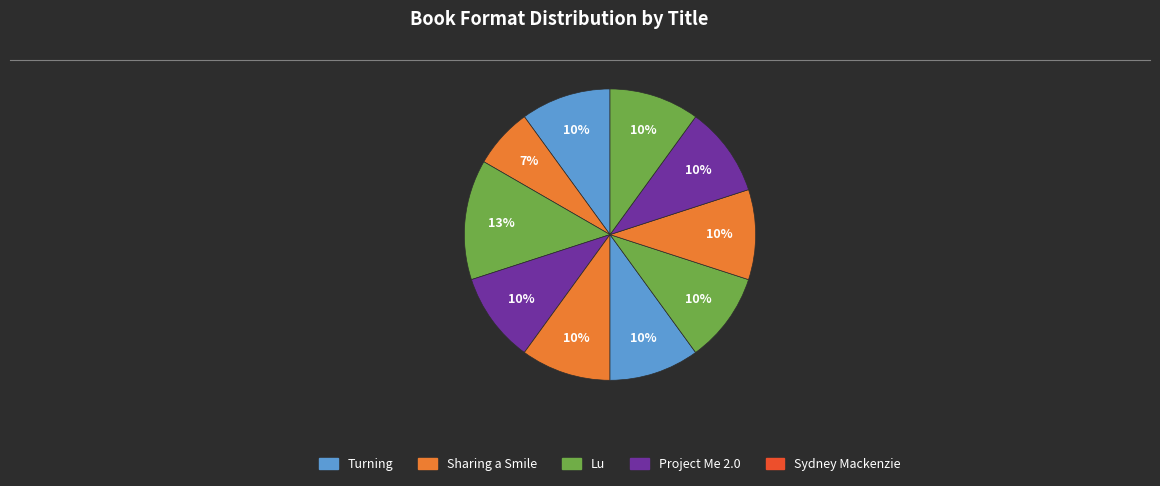

Count the number of slices in the pie.

10